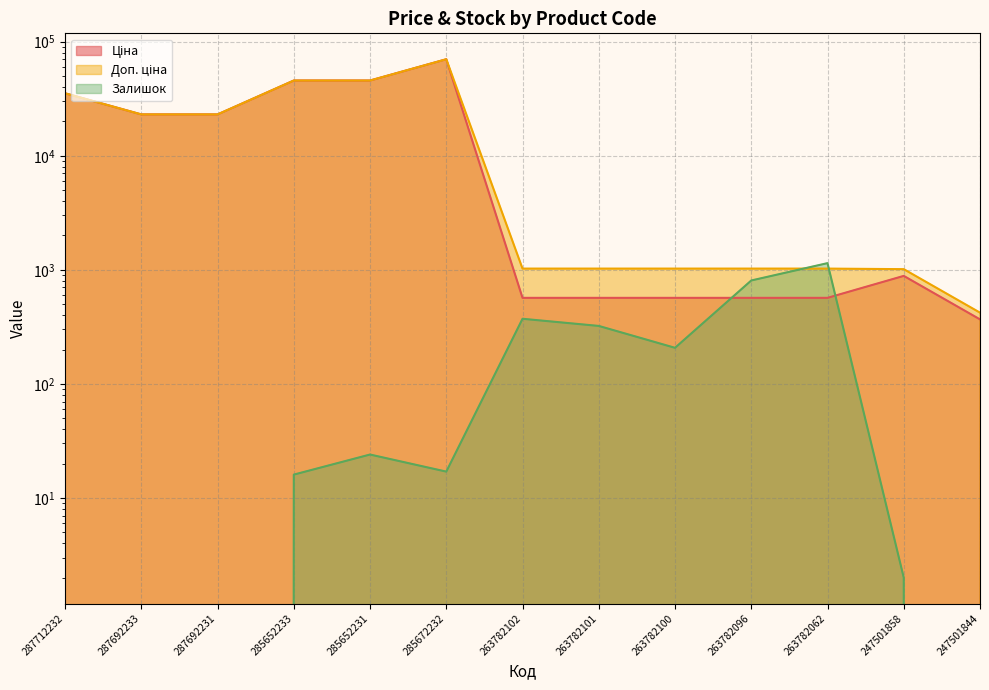

What is the difference between the highest and lowest values at 263782101?

702.5